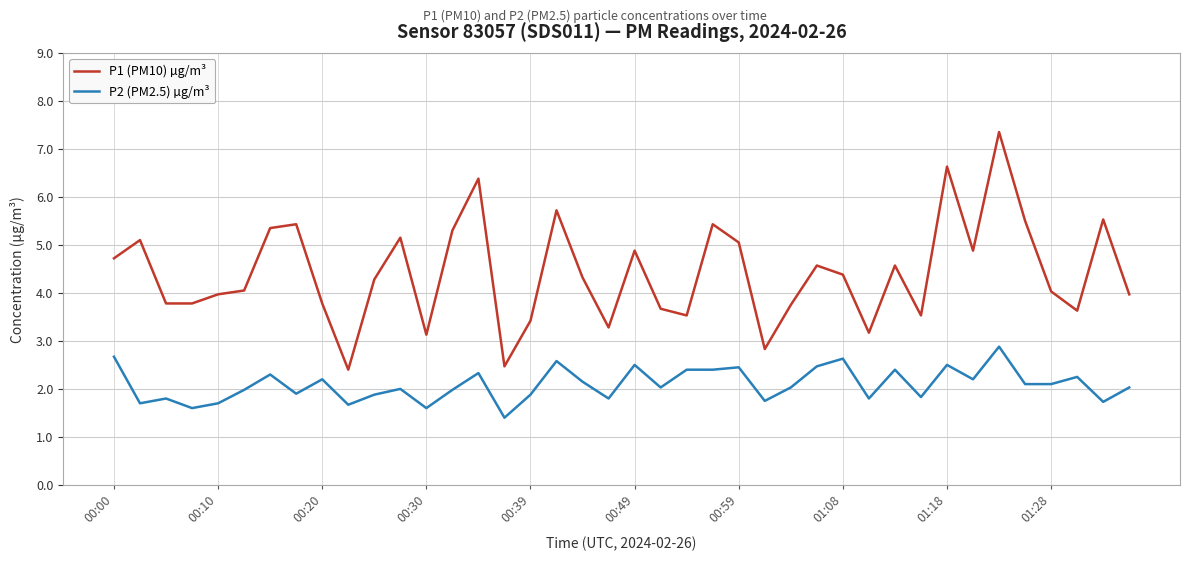

What are all the series names shown in the legend?

P1 (PM10) µg/m³, P2 (PM2.5) µg/m³